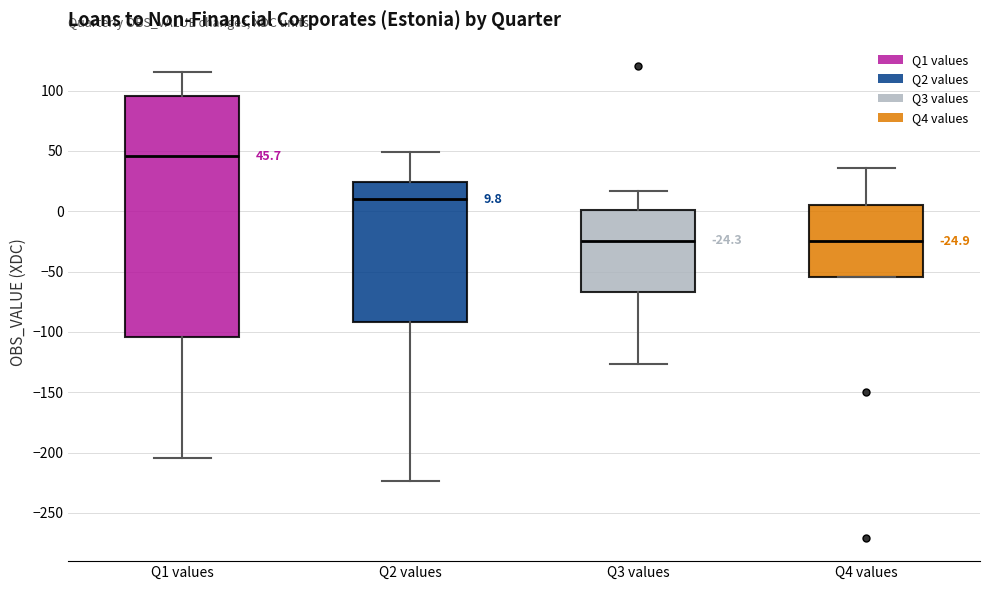

Which box is the tallest, from its lower edge to its upper edge?

Q1 values